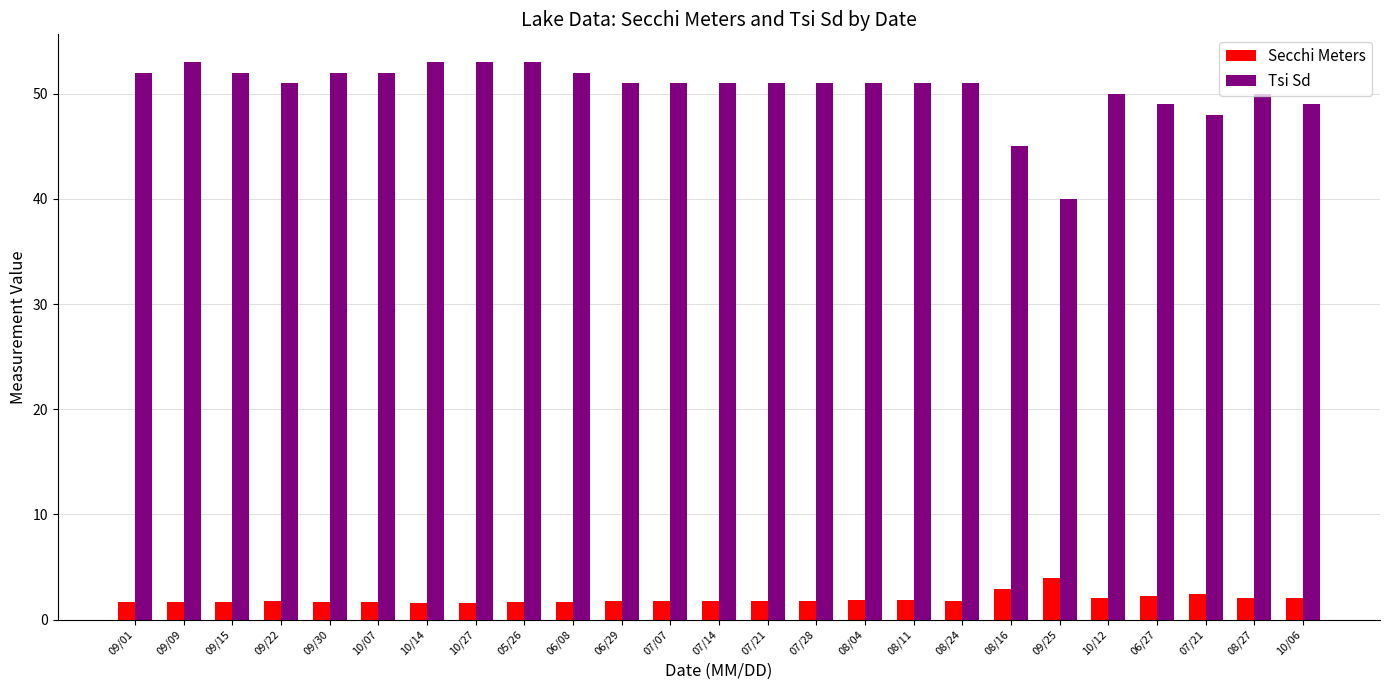

How many bars are there in each group?

2